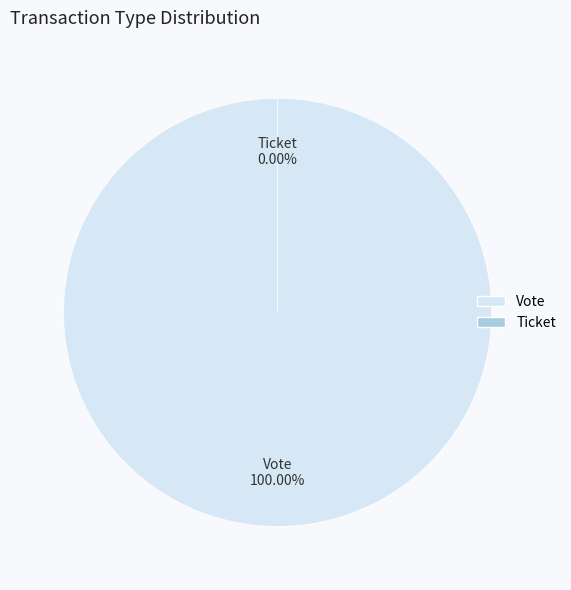

How many slices are in this pie chart?

2